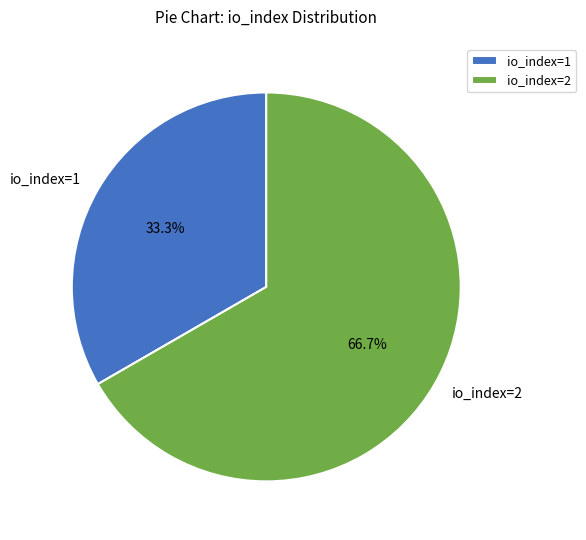

How much of the chart is everything except io_index=1?

66.7%